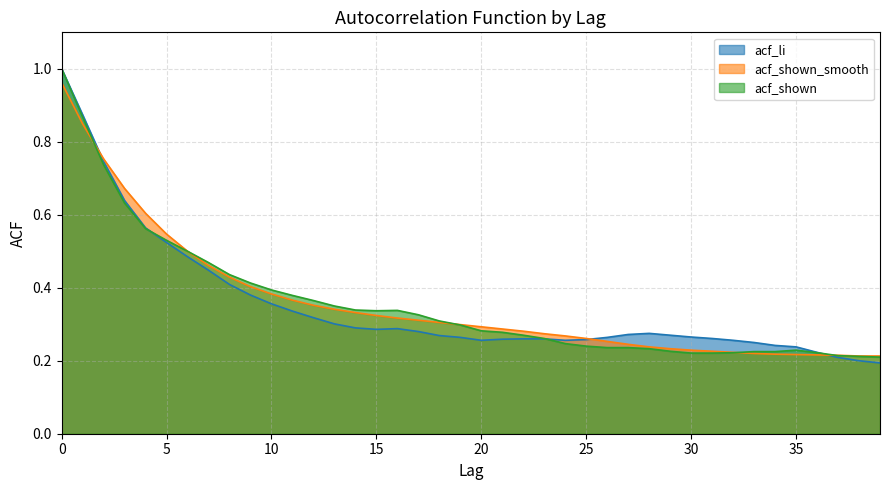

Reading left to right, extract all data points from this chart.

acf_li: 1.0	0.9	0.7	0.6	0.6	0.5	0.5	0.4	0.4	0.4	0.4	0.3	0.3	0.3	0.3	0.3	0.3	0.3	0.3	0.3	0.3	0.3	0.3	0.3	0.3	0.3	0.3	0.3	0.3	0.3	0.3	0.3	0.3	0.2	0.2	0.2	0.2	0.2	0.2	0.2
acf_shown_smooth: 1.0	0.8	0.8	0.7	0.6	0.5	0.5	0.5	0.4	0.4	0.4	0.4	0.4	0.3	0.3	0.3	0.3	0.3	0.3	0.3	0.3	0.3	0.3	0.3	0.3	0.3	0.3	0.2	0.2	0.2	0.2	0.2	0.2	0.2	0.2	0.2	0.2	0.2	0.2	0.2
acf_shown: 1.0	0.9	0.7	0.6	0.6	0.5	0.5	0.5	0.4	0.4	0.4	0.4	0.4	0.3	0.3	0.3	0.3	0.3	0.3	0.3	0.3	0.3	0.3	0.3	0.2	0.2	0.2	0.2	0.2	0.2	0.2	0.2	0.2	0.2	0.2	0.2	0.2	0.2	0.2	0.2